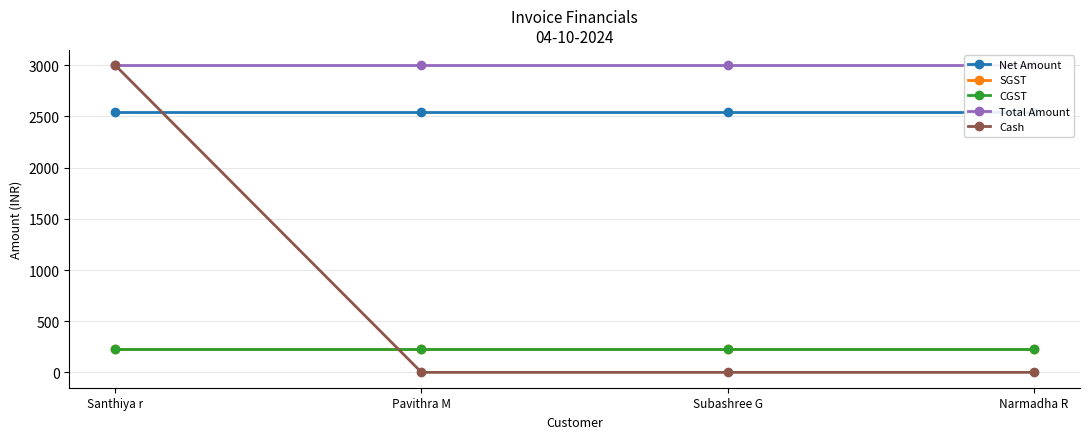

Rank the series at Pavithra M from lowest to highest value.

Cash, SGST, CGST, Net Amount, Total Amount